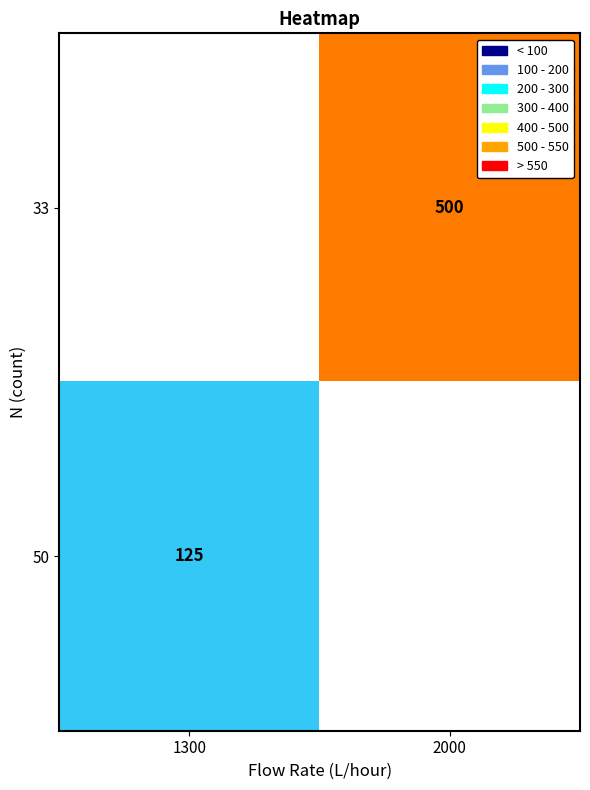

Is the value of 33 at 2000 greater than the value of 50 at 1300?

Yes